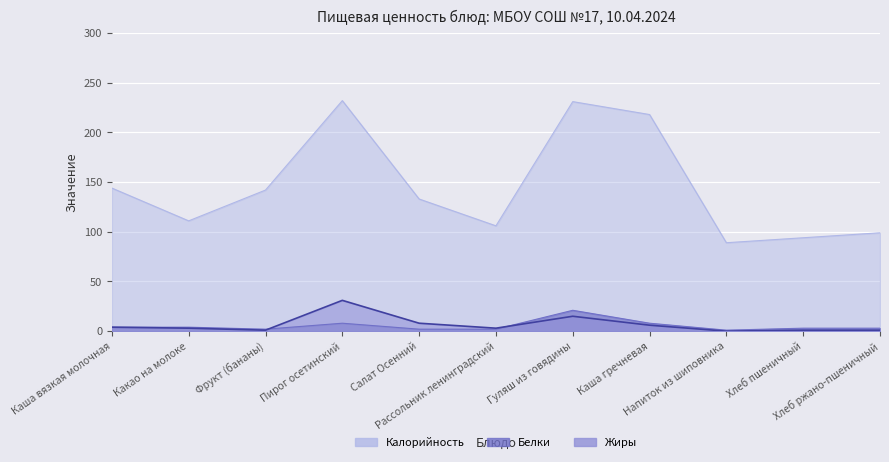

At which label does Белки first exceed 3?

Каша вязкая молочная